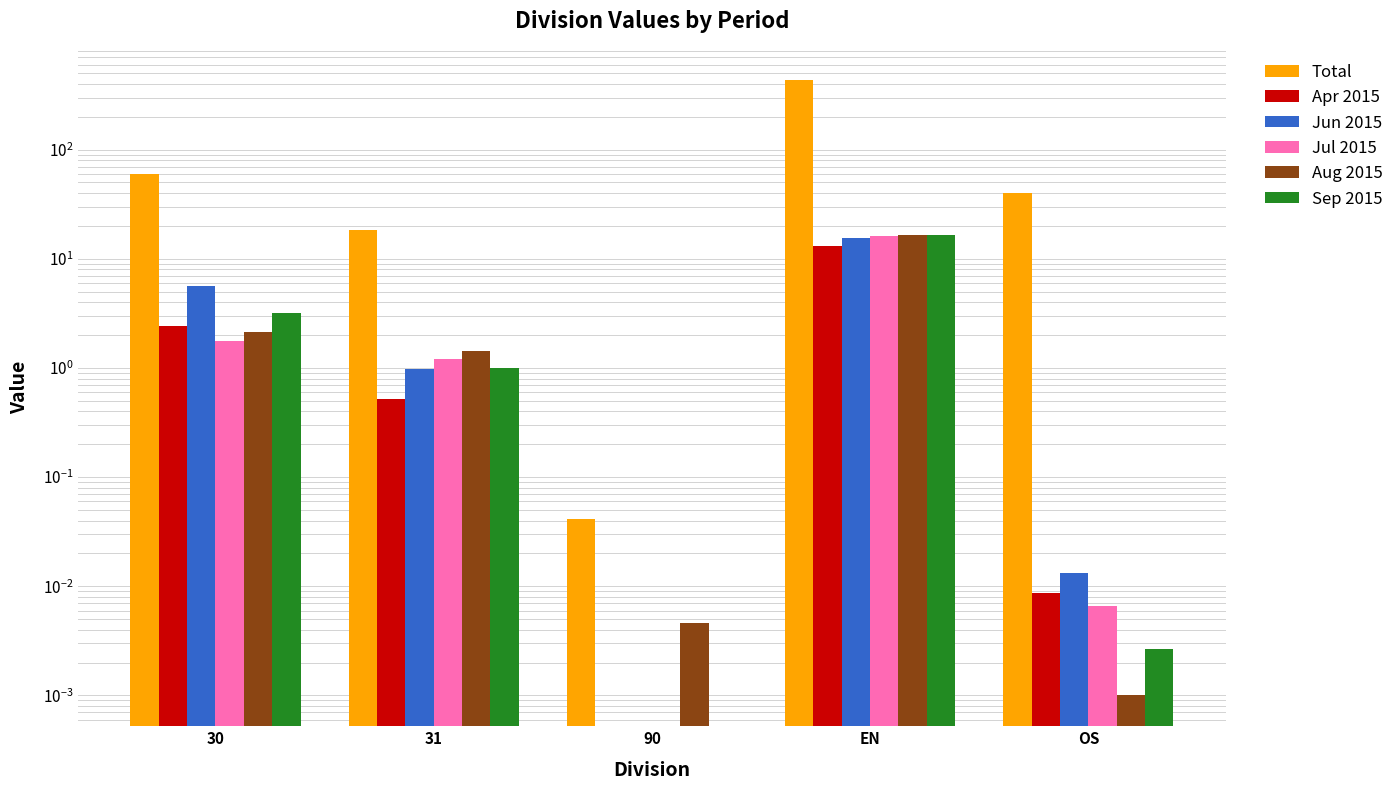

What is the value of the Aug 2015 bar at the 1st from the left?

2.1